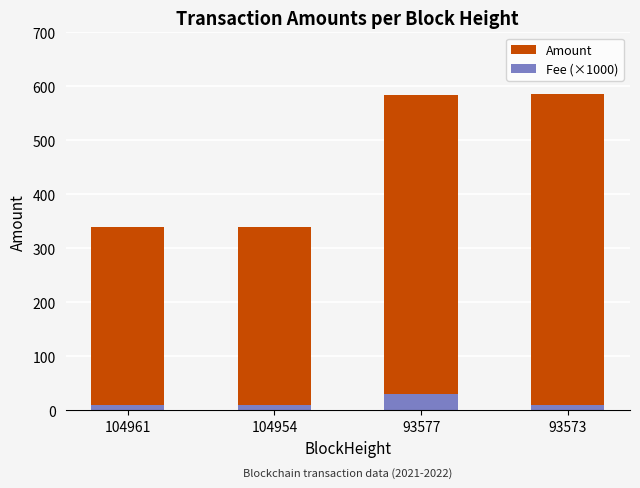

Read the Amount value at 104954.

340.0